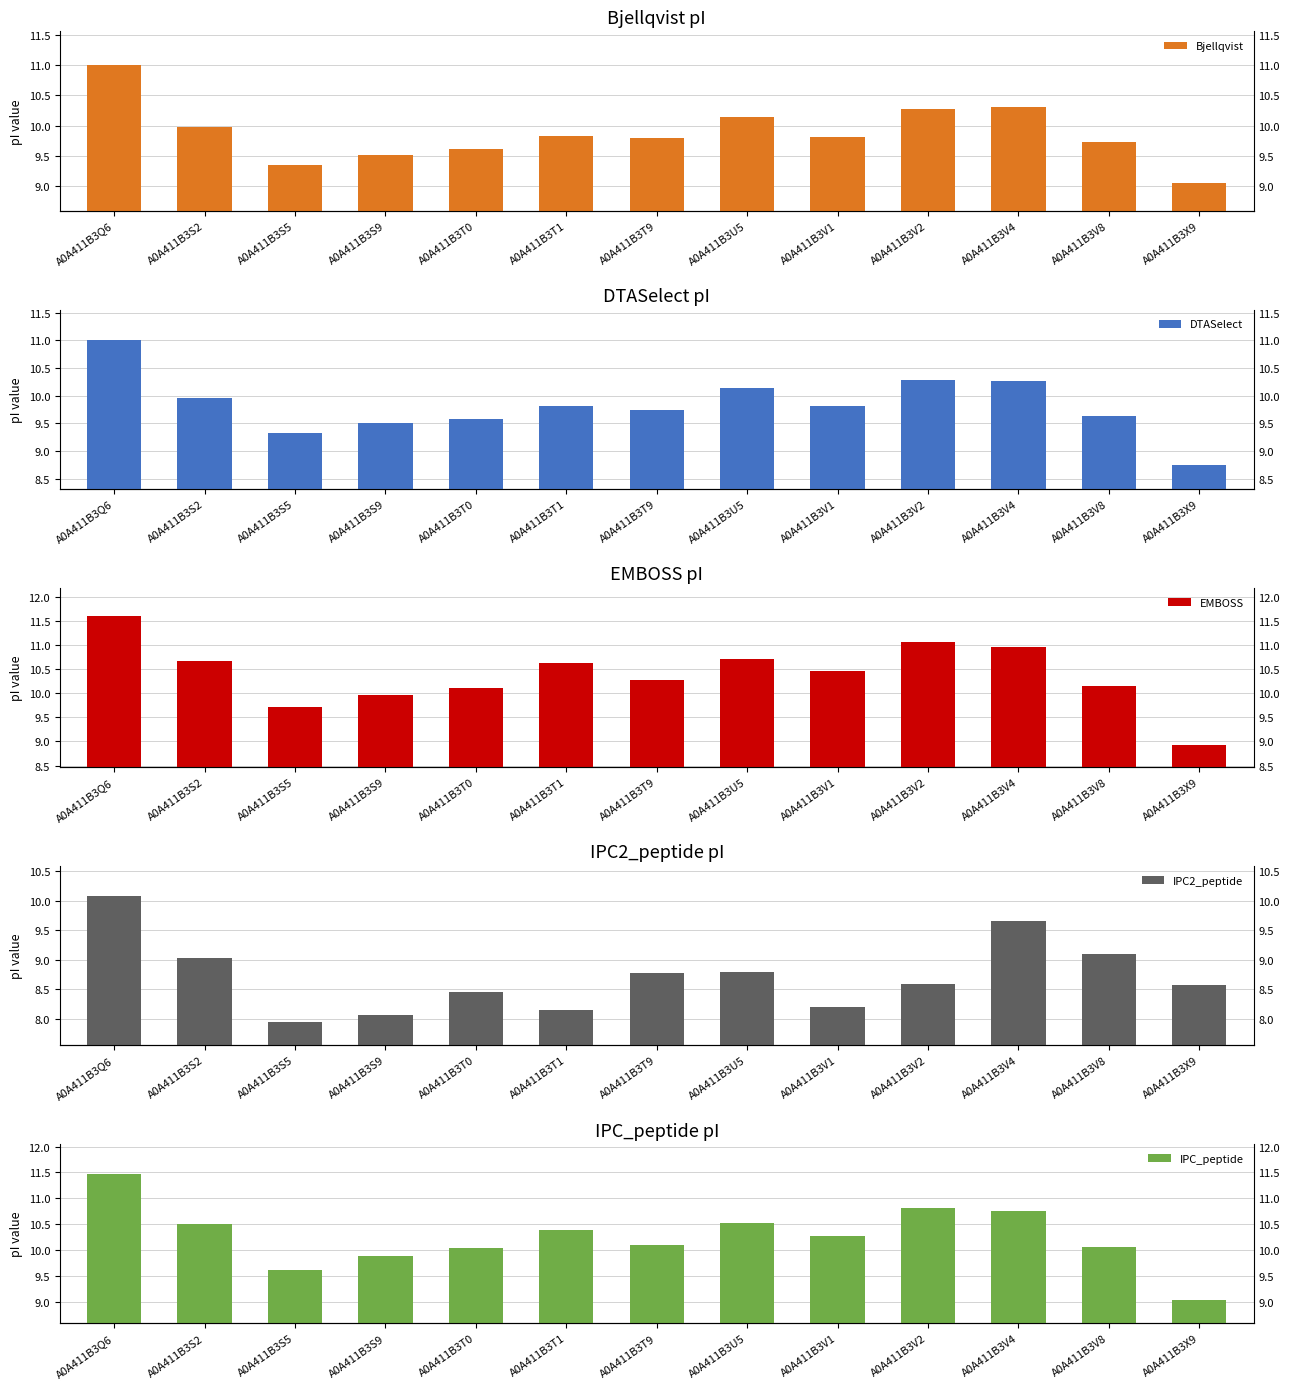

At A0A411B3S9, list the series in order from smallest to largest.

IPC2_peptide, Bjellqvist, DTASelect, IPC_peptide, EMBOSS